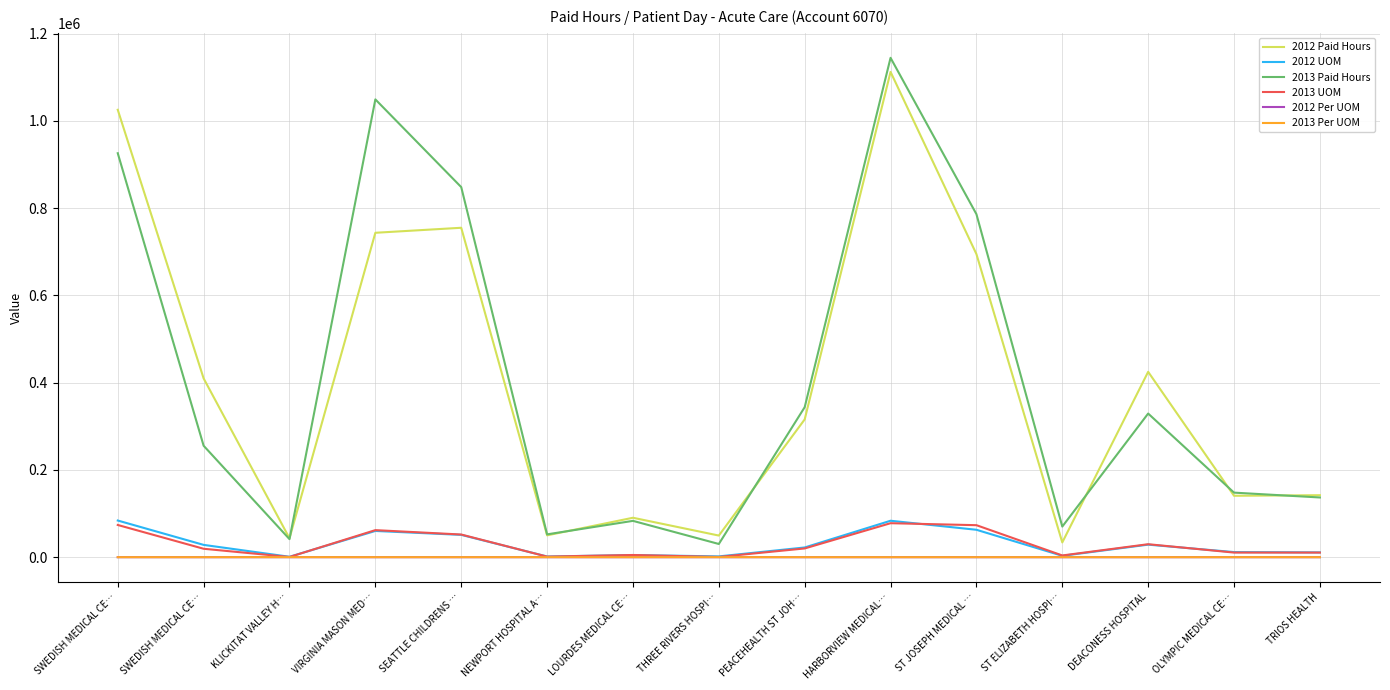

Where is the first local maximum for 2012 UOM?

VIRGINIA MASON MED…